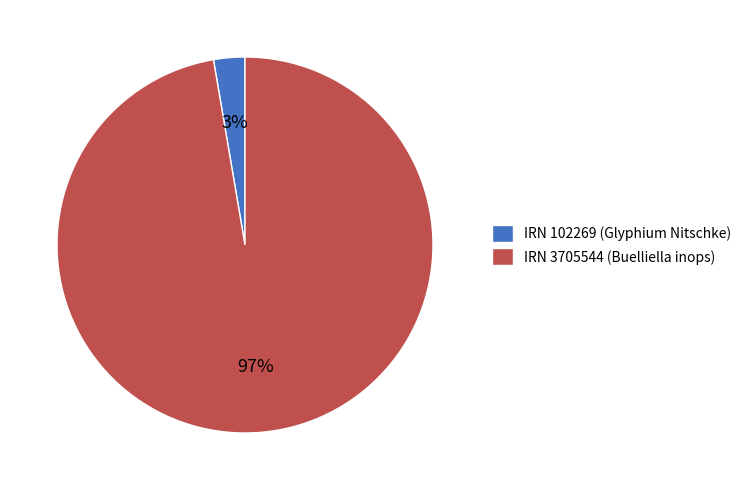

To the nearest percent, what is the combined percentage of IRN 102269 (Glyphium Nitschke) and IRN 3705544 (Buelliella inops)?

100%